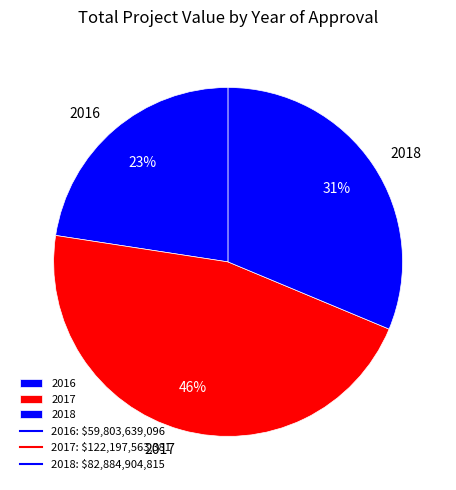

Do 2018 and 2017 together represent more than half of the pie?

Yes